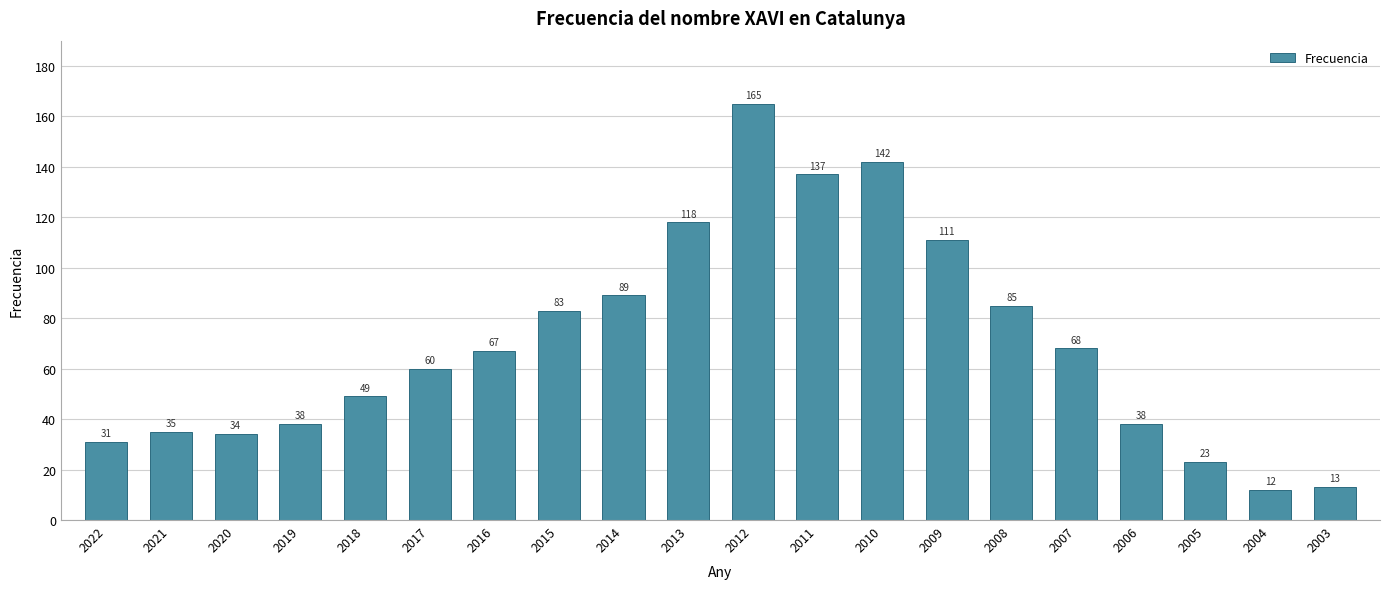

Is it true that the value at 2015 is 83?

True